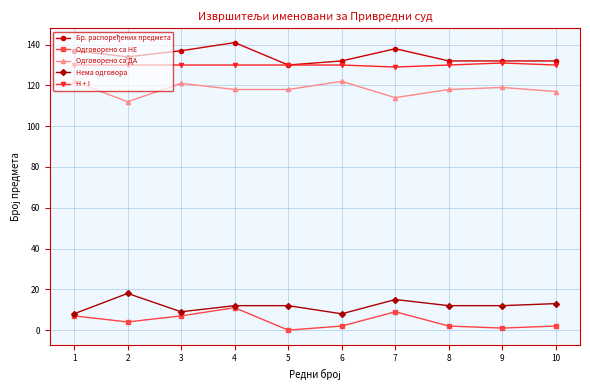

How many data points does each series have?

10